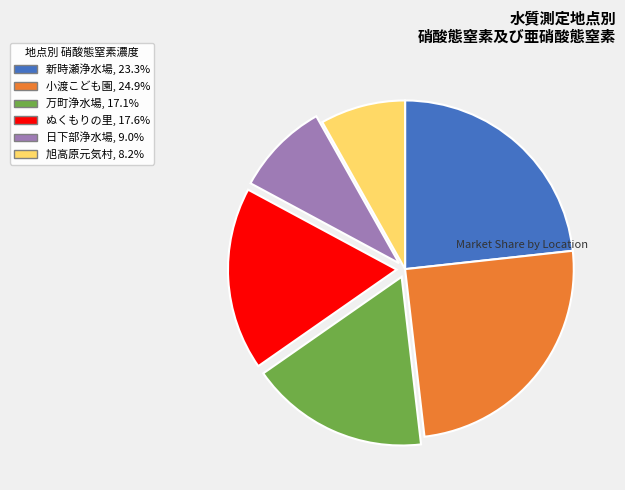

Is 旭高原元気村 the majority of the pie?

No